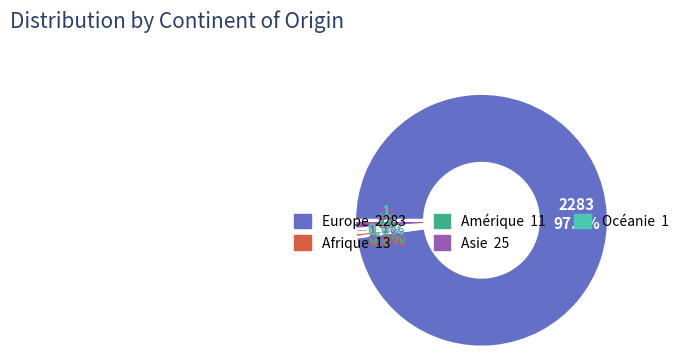

Which slice is the largest?

Europe